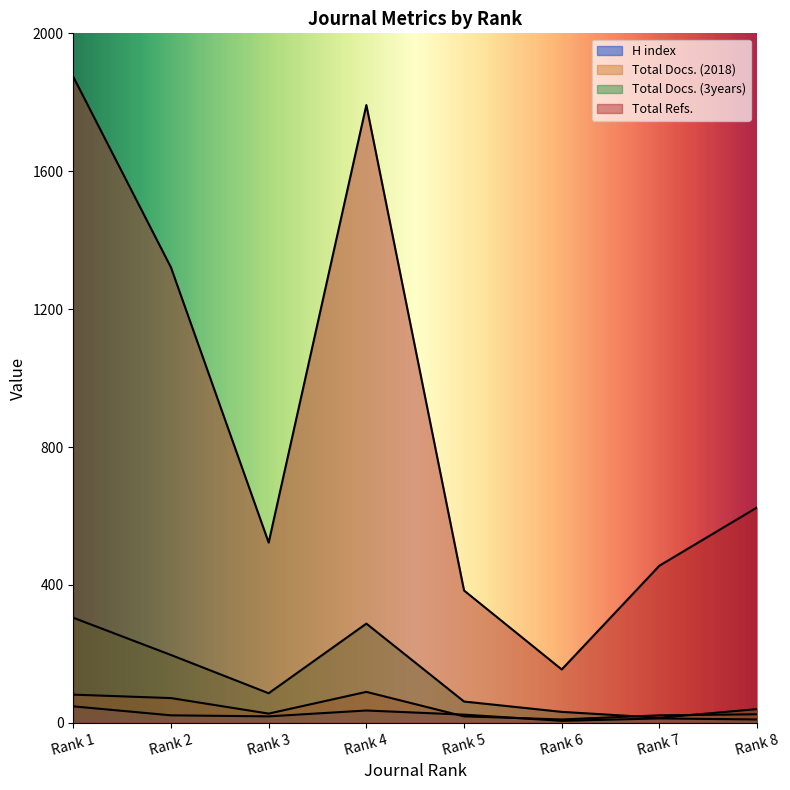

In Total Docs. (2018), how many points are higher than both neighbors (excluding endpoints)?

1